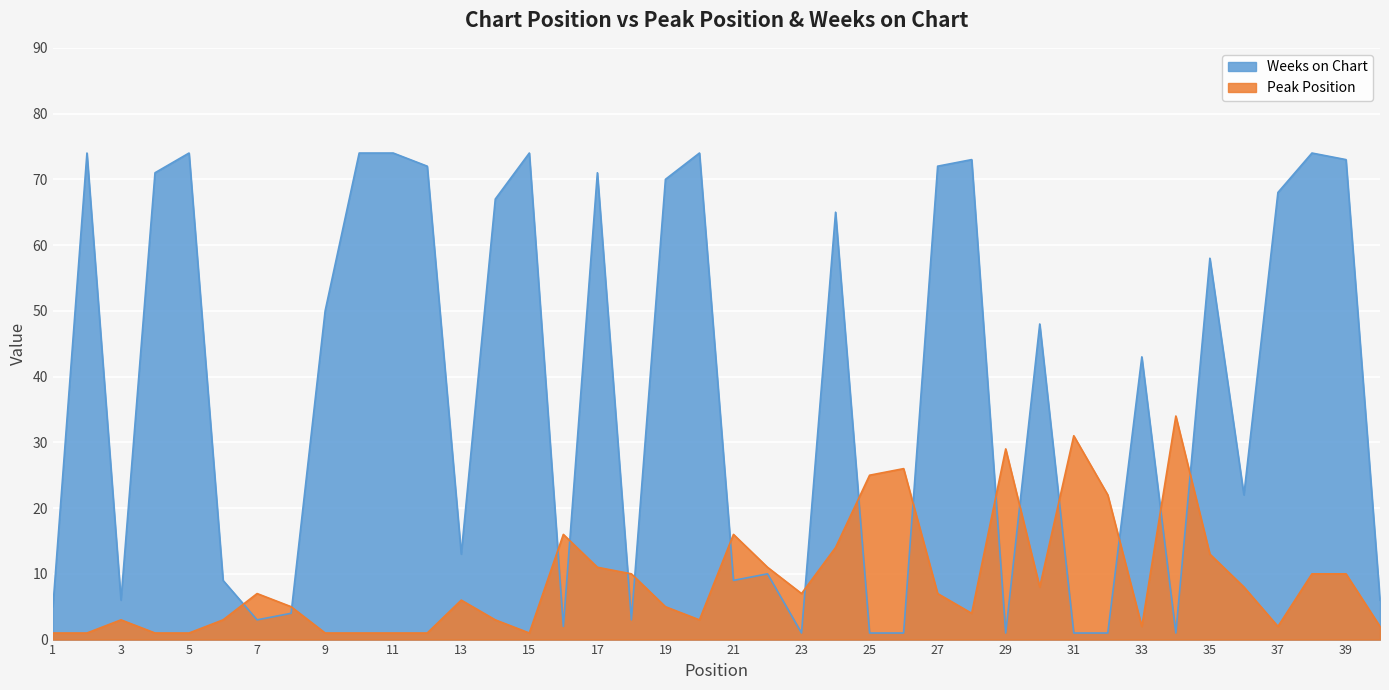

At which label is Weeks on Chart closest to 37?

33